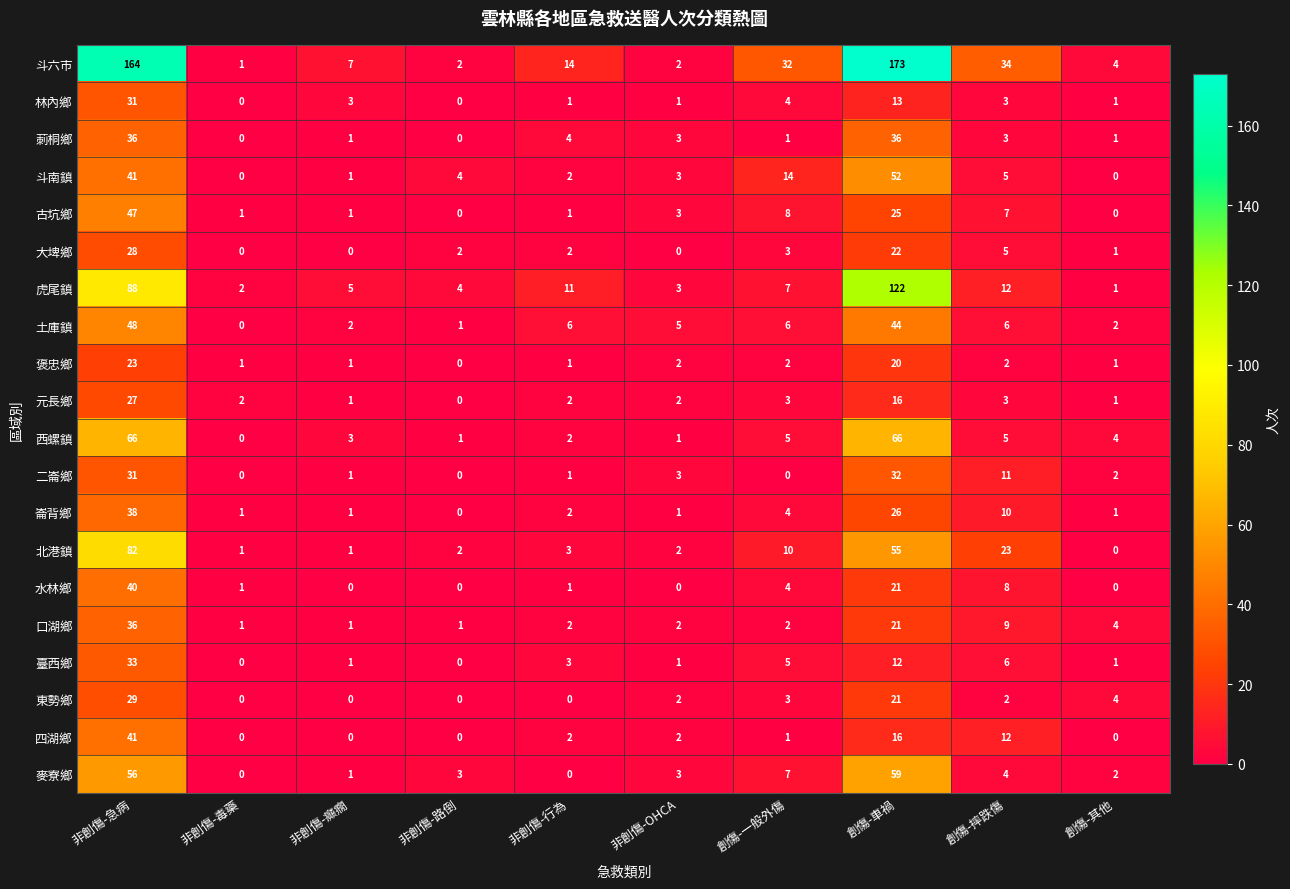

What is the highest value of the 古坑鄉 series?

47